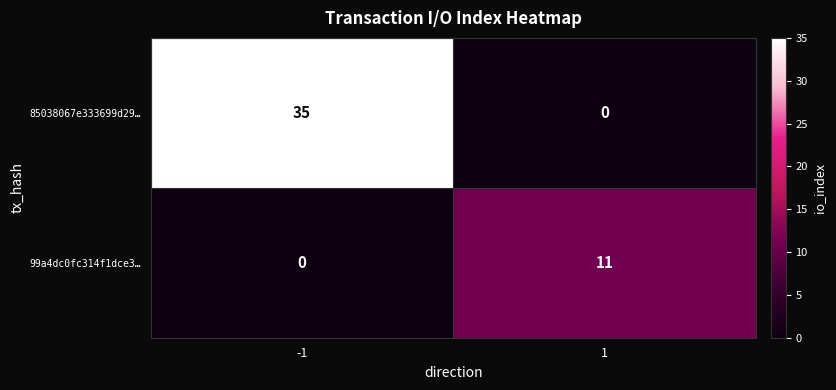

Which series has the largest range (max minus min)?

85038067e333699d29…